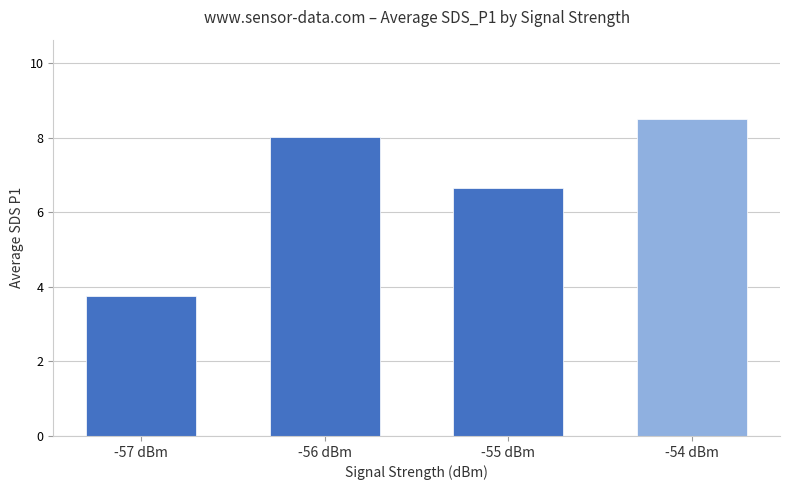

The value at -54 dBm is 3.4. True or false?

False